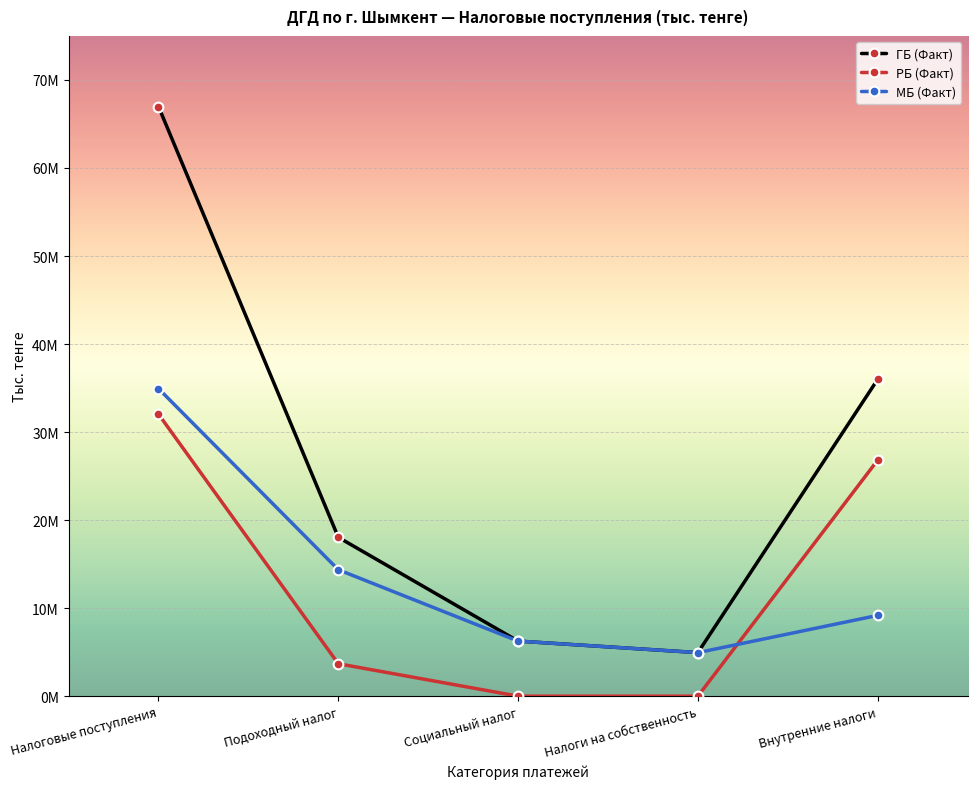

What are all the series names shown in the legend?

ГБ (Факт), РБ (Факт), МБ (Факт)